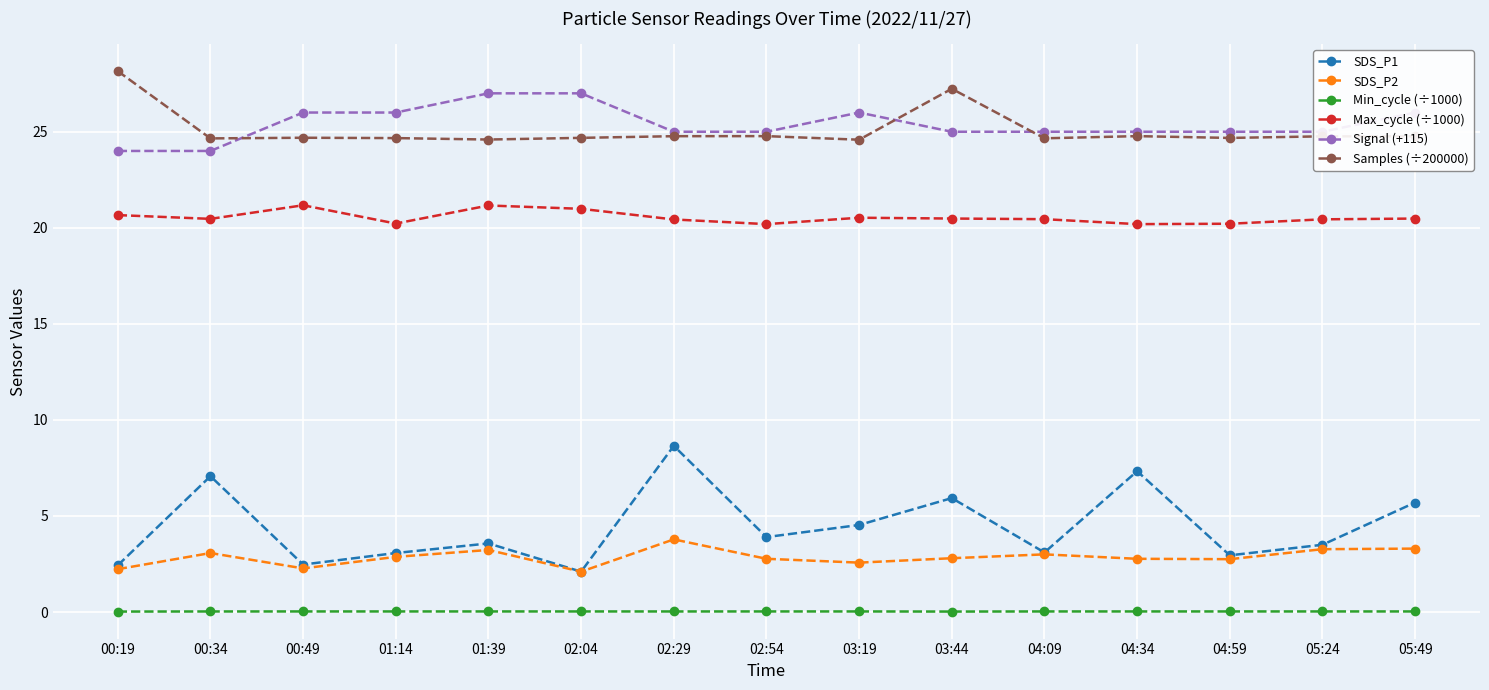

Which category has the highest value across all series?

00:19